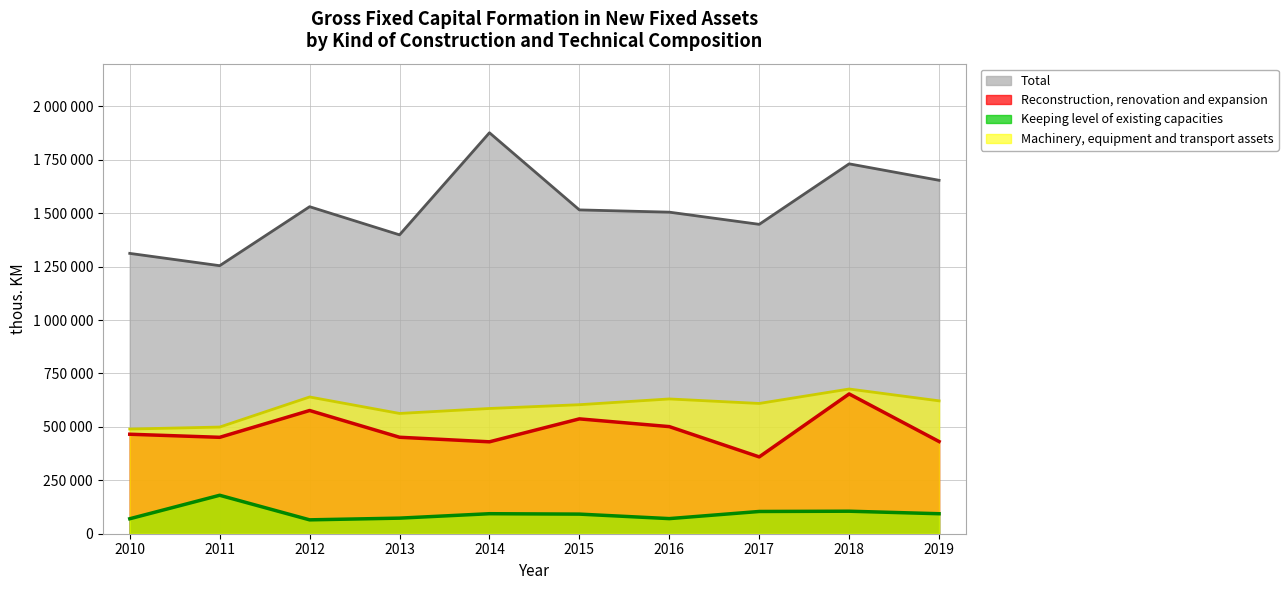

What is the minimum value for Keeping level of existing capacities?

64957